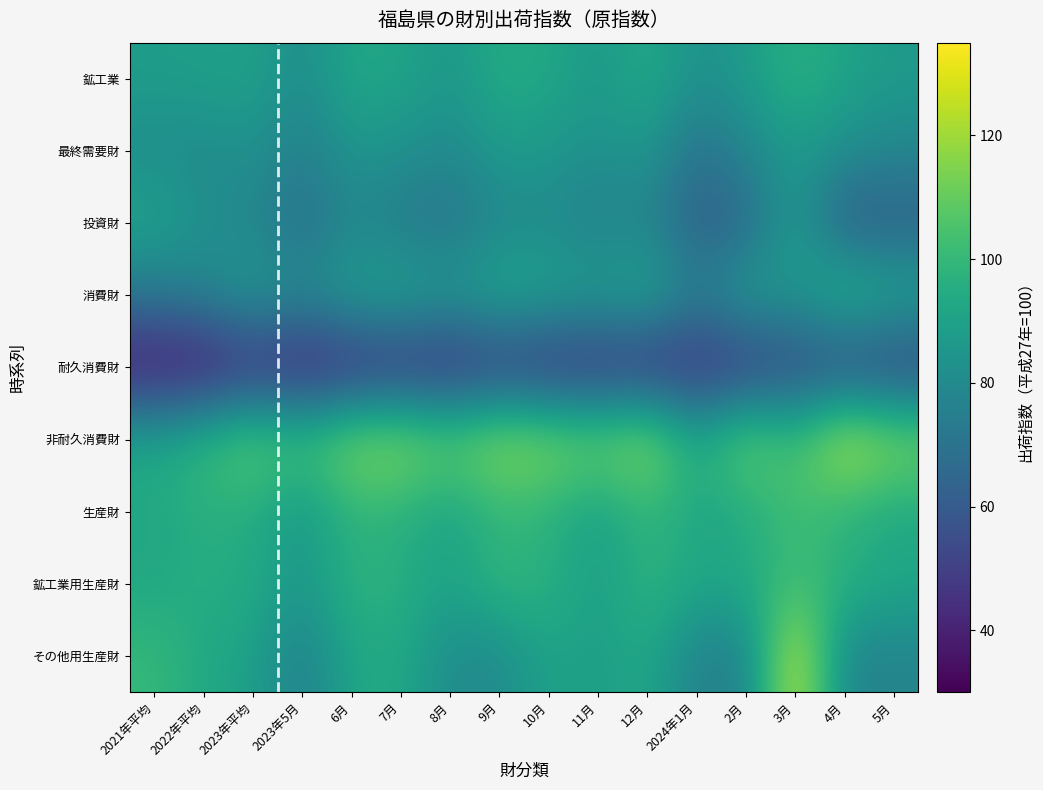

List the series in order of their peak value, lowest first.

耐久消費財, 最終需要財, 投資財, 鉱工業, 消費財, 鉱工業用生産財, 生産財, 非耐久消費財, その他用生産財